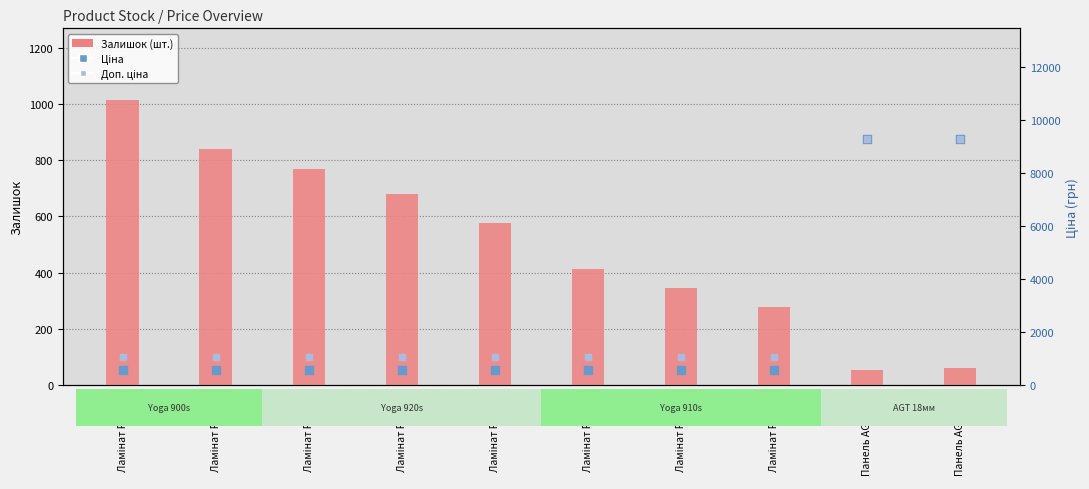

Which series reaches the minimum Y coordinate?

Залишок (шт.)